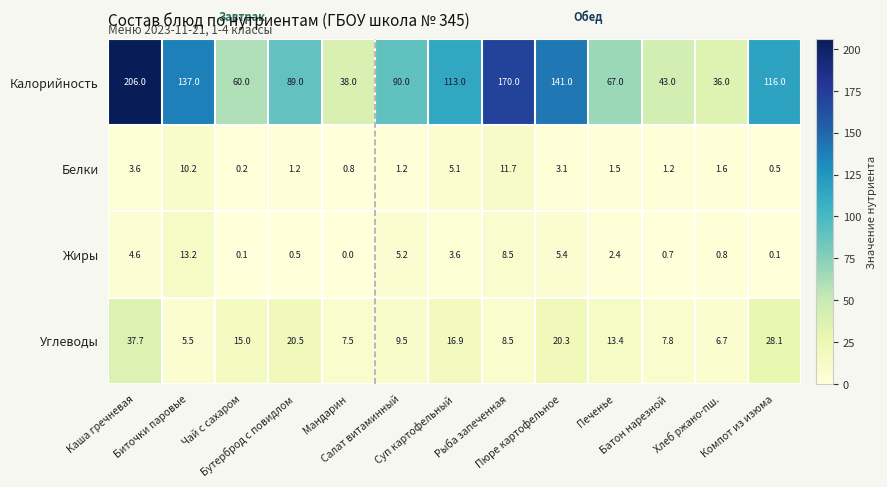

What is the lowest value of the Углеводы series?

5.5